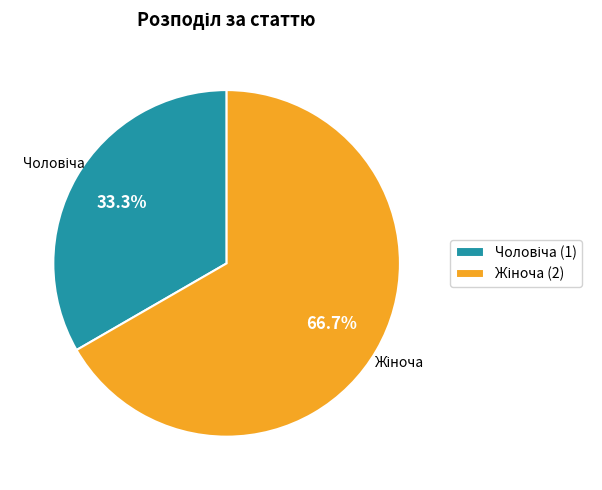

Does any single category account for the majority?

Yes